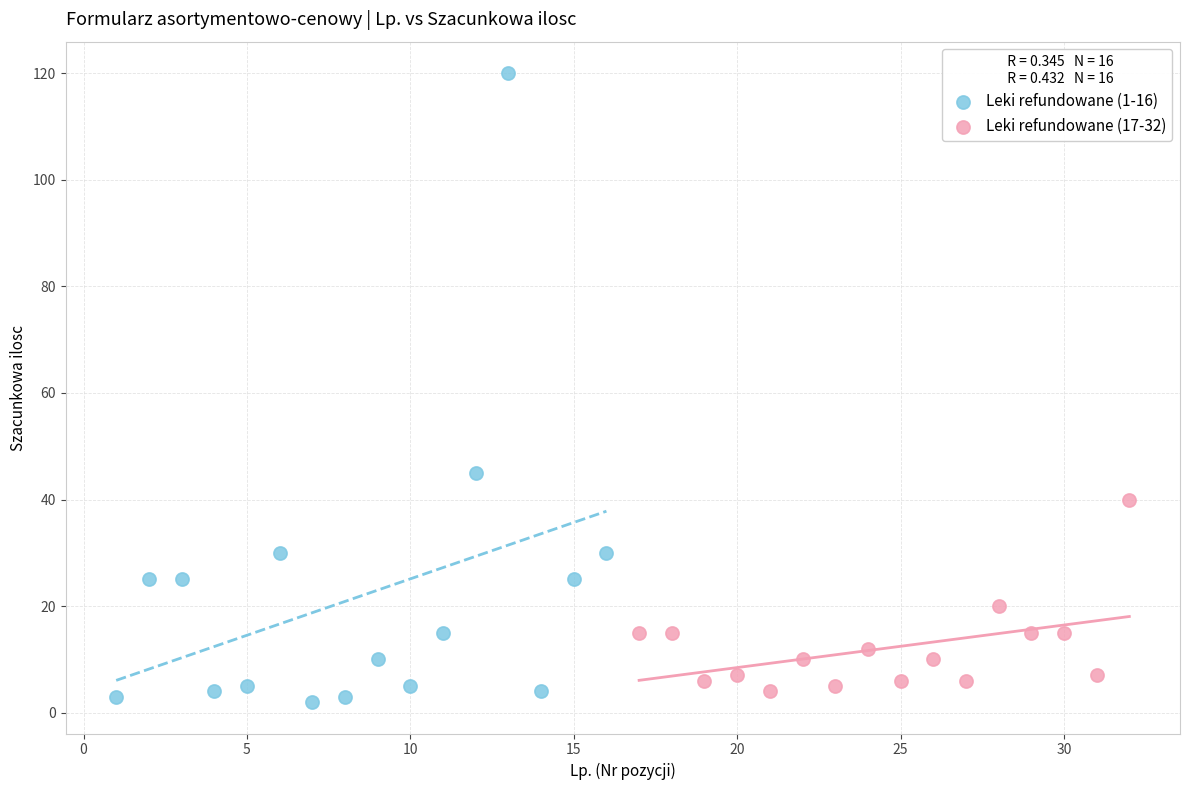

What are all the series names shown in the legend?

Leki refundowane (1-16), Leki refundowane (17-32)